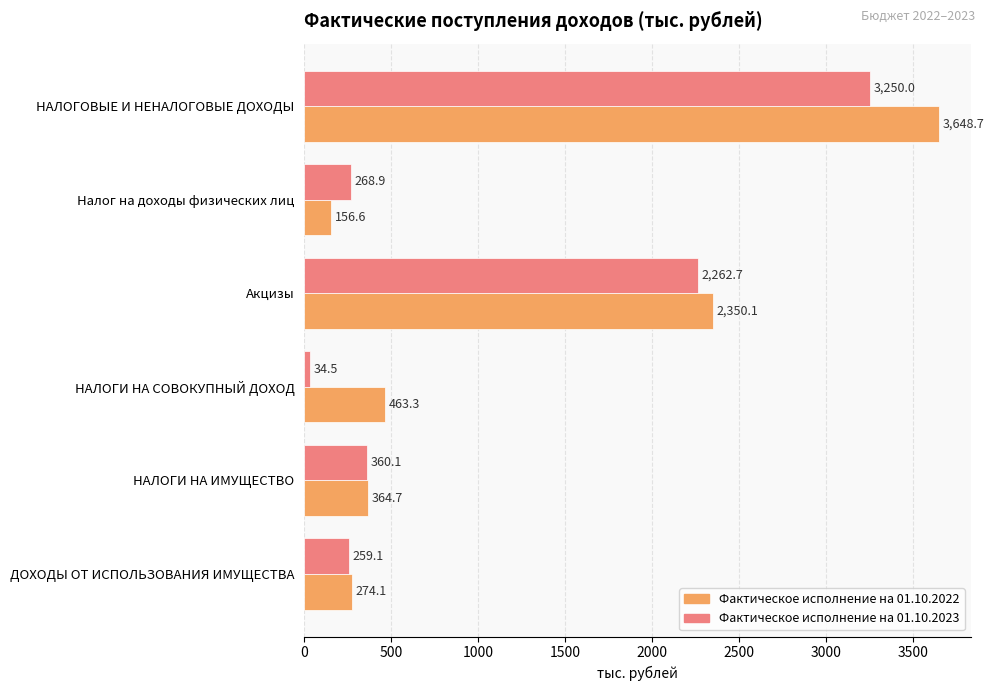

The value of Фактическое исполнение на 01.10.2022 at ДОХОДЫ ОТ ИСПОЛЬЗОВАНИЯ ИМУЩЕСТВА is 455.4. True or false?

False